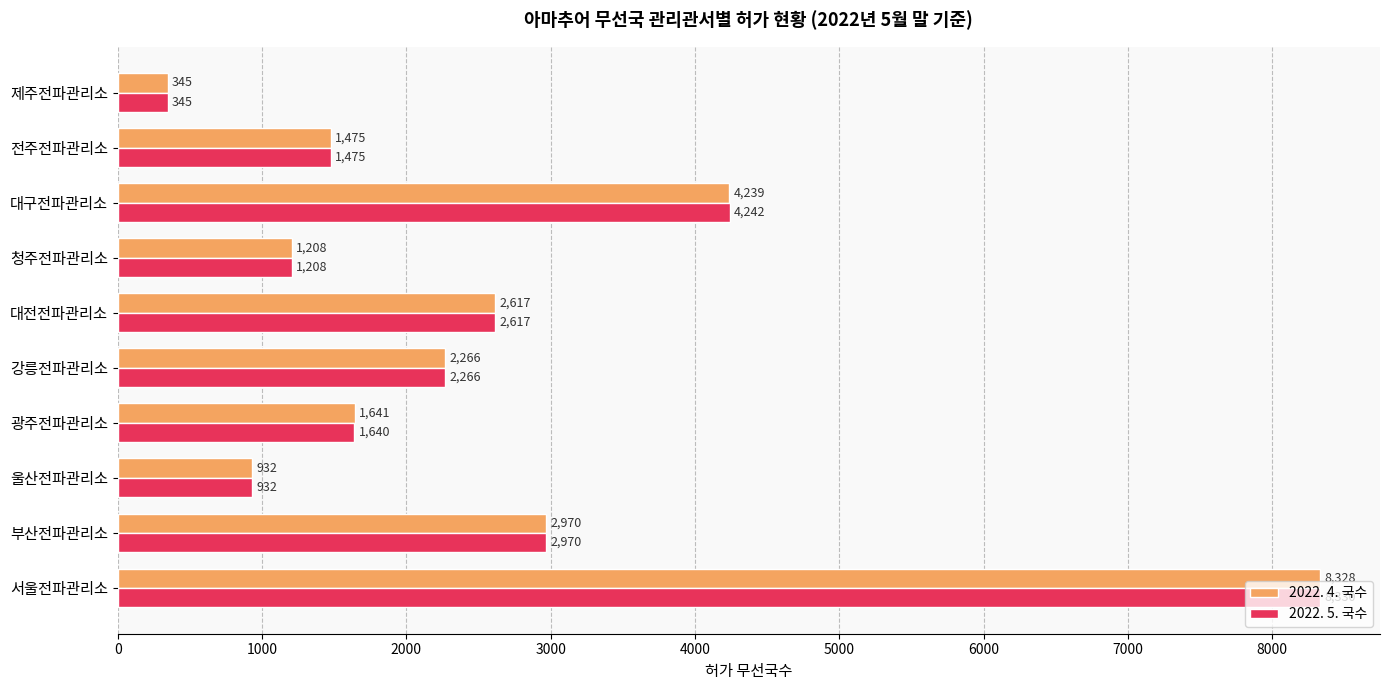

What is the maximum value for 2022. 4. 국수?

8328